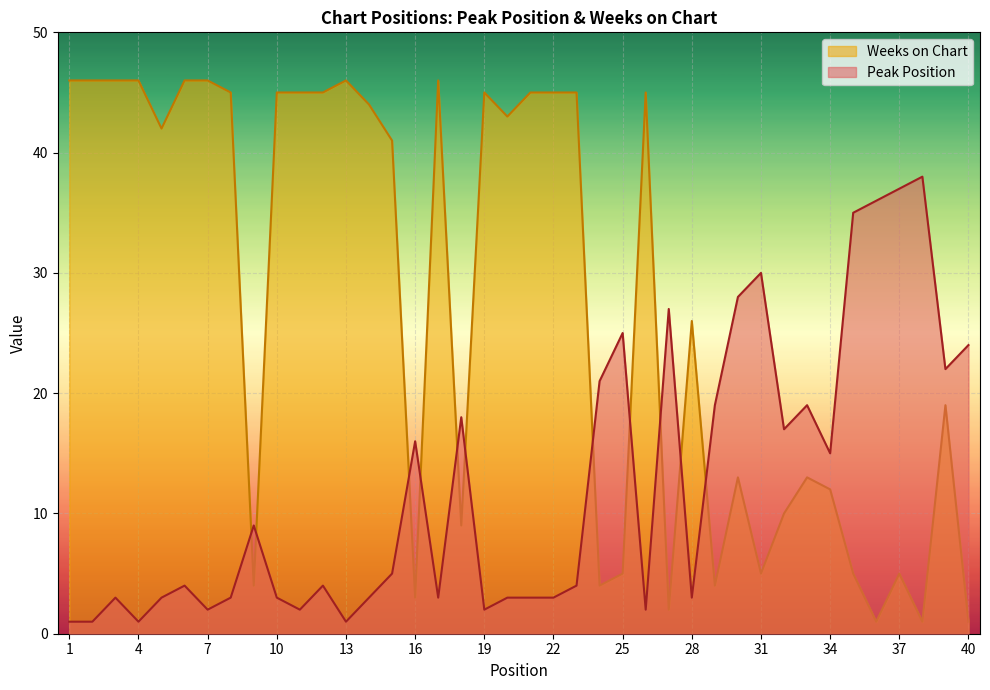

At which category does the chart reach its minimum across all series?

1